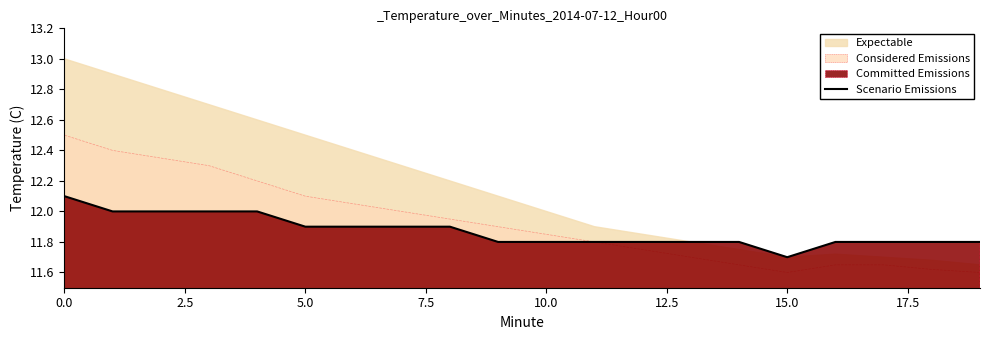

What is the difference between the maximum and minimum values?

0.4